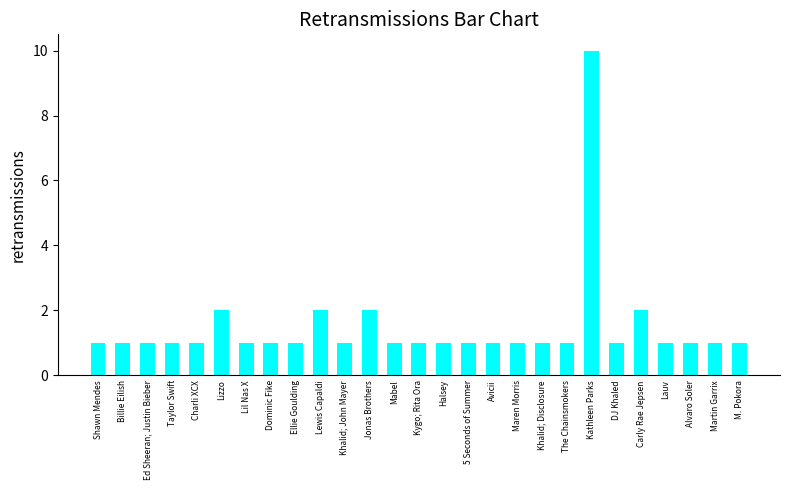

Reading right to left, what are all the values shown in this chart?

M. Pokora=1	Martin Garrix=1	Alvaro Soler=1	Lauv=1	Carly Rae Jepsen=2	DJ Khaled=1	Kathleen Parks=10	The Chainsmokers=1	Khalid; Disclosure=1	Maren Morris=1	Avicii=1	5 Seconds of Summer=1	Halsey=1	Kygo; Rita Ora=1	Mabel=1	Jonas Brothers=2	Khalid; John Mayer=1	Lewis Capaldi=2	Ellie Goulding=1	Dominic Fike=1	Lil Nas X=1	Lizzo=2	Charli XCX=1	Taylor Swift=1	Ed Sheeran; Justin Bieber=1	Billie Eilish=1	Shawn Mendes=1